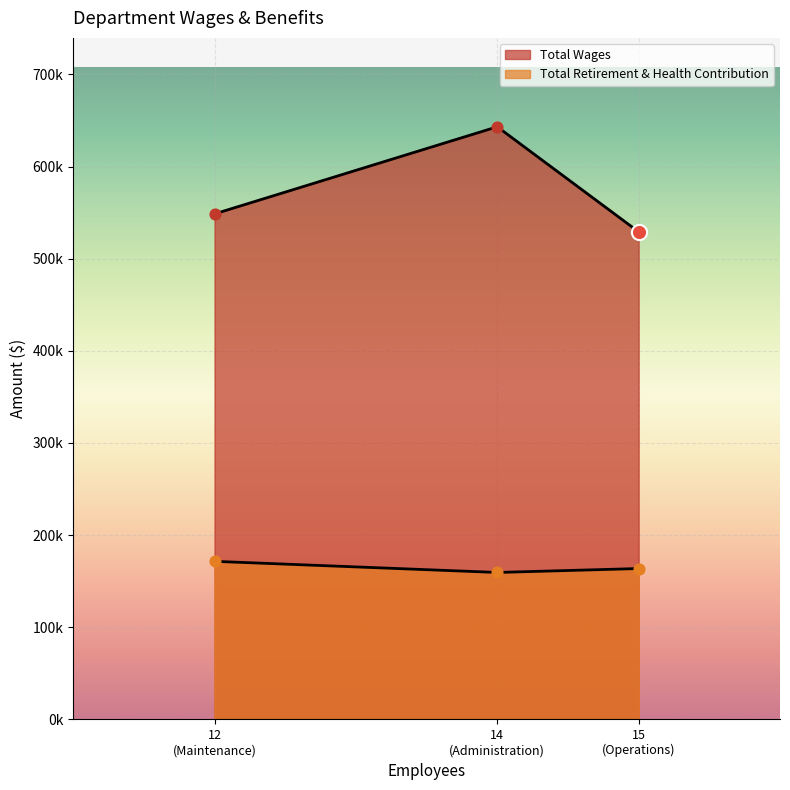

Which series has the largest total across all categories?

Total Wages